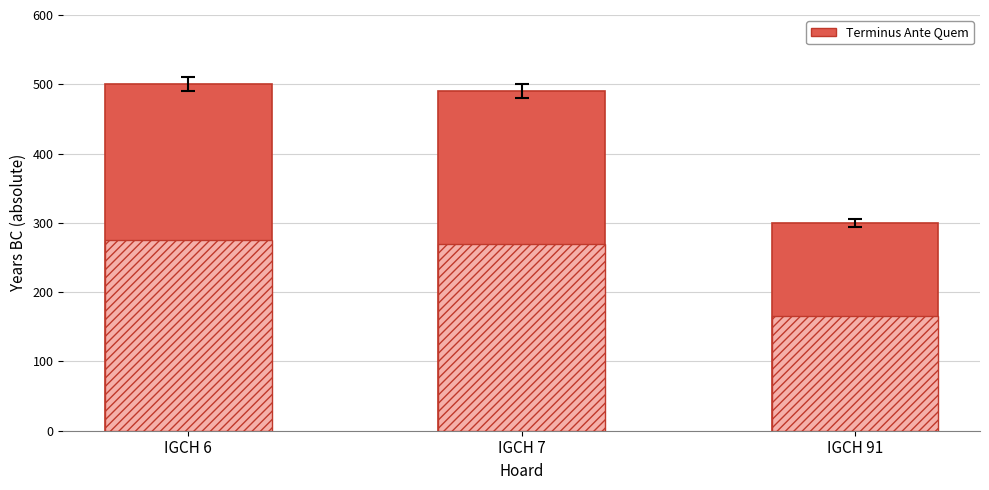

How many series are shown in this chart?

1